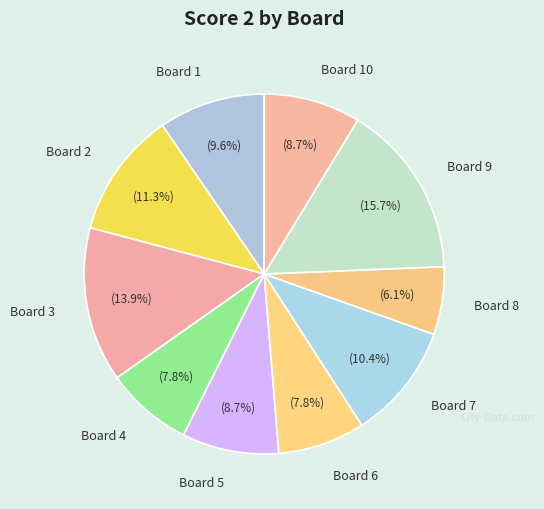

Which has a higher value, Board 7 or Board 8?

Board 7